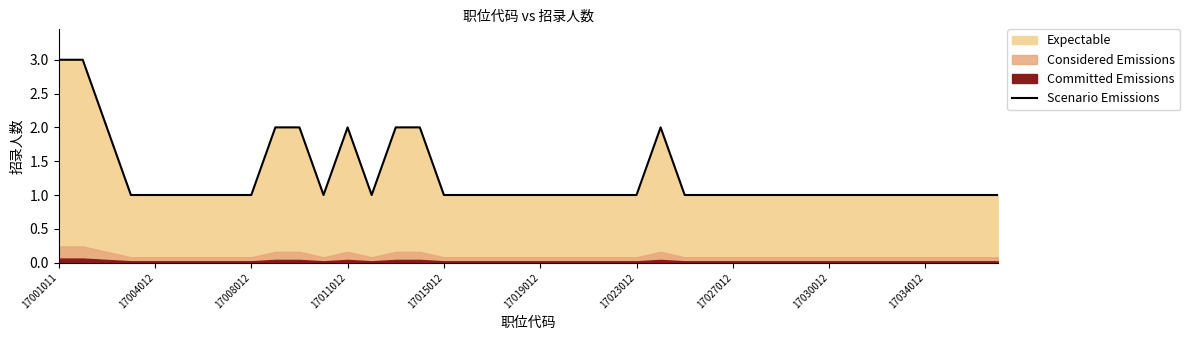

Count the values in the range 1 to 2.

38